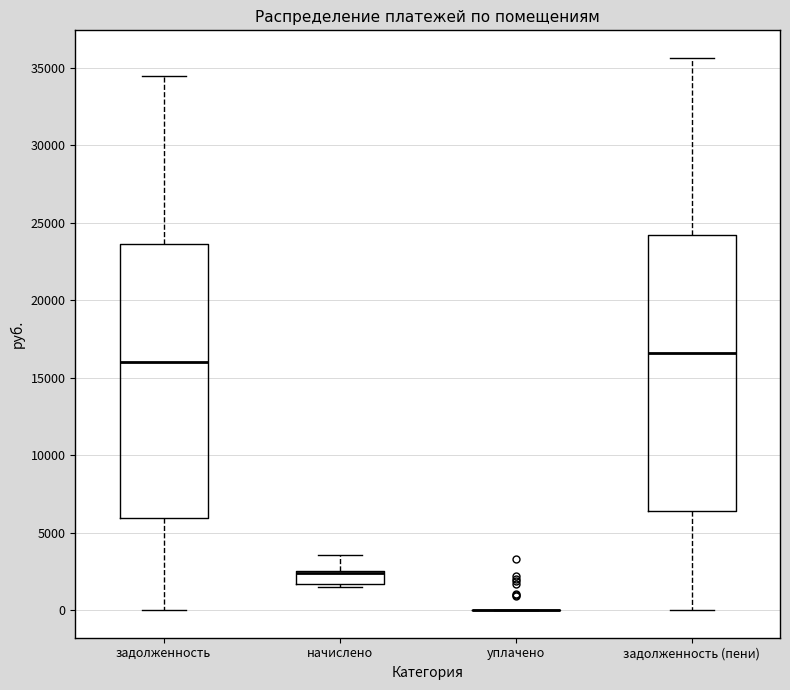

Reading left to right, transcribe this box plot: for each box, give where its median line is, the range the box spans, and where its two whiskers end, as read against the y-axis. The values are not printed on the chart, so give them approximately, as read against the axis.

задолженность: median 16000, box 6000 to 23500, whiskers 0 to 34500
начислено: median 2500 (drawn on the box's upper edge), box 1500 to 2500, whiskers 1500 (just below the box's lower edge) to 3500
уплачено: box collapsed to a line at 0, whiskers 0 to 0
задолженность (пени): median 16500, box 6500 to 24000, whiskers 0 to 35500